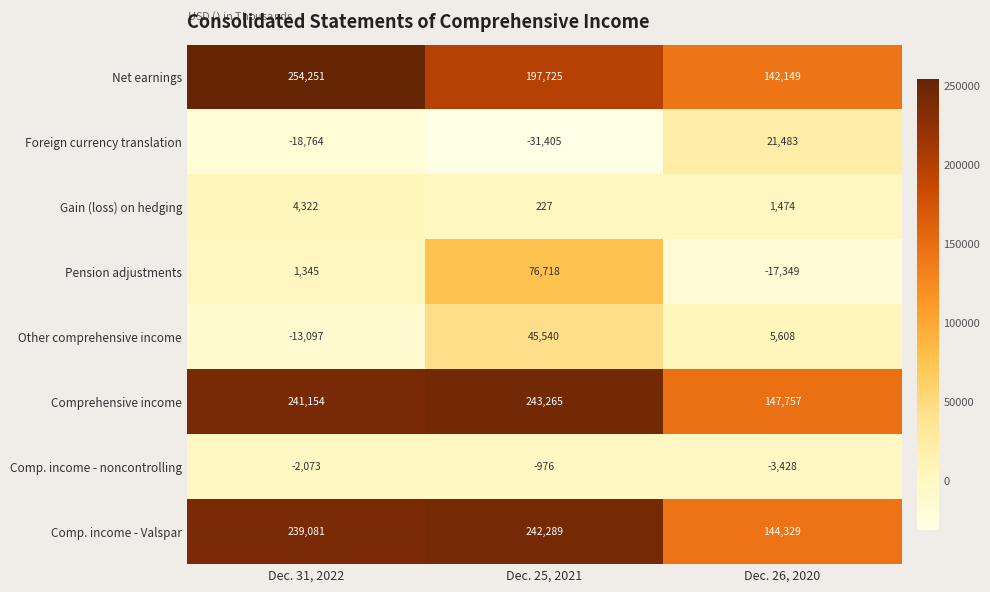

What is the total value across all series at Dec. 31, 2022?

706219